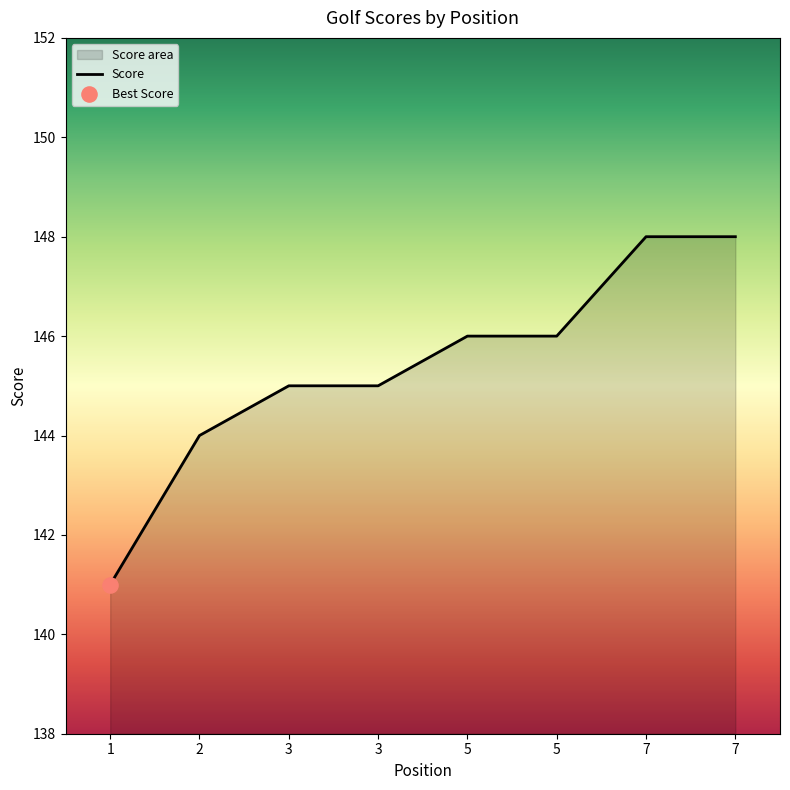

What is the ratio of the value at 2 to the value at 3?

1.0